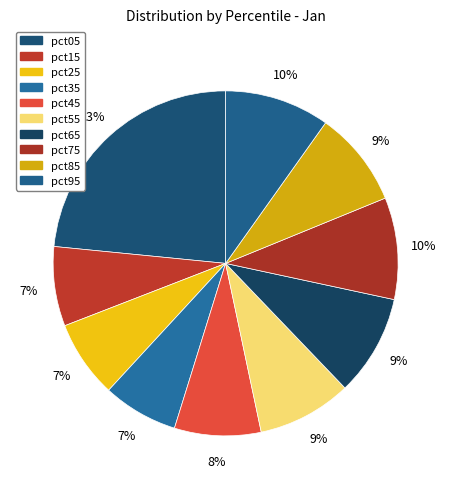

Count the number of slices in the pie.

10